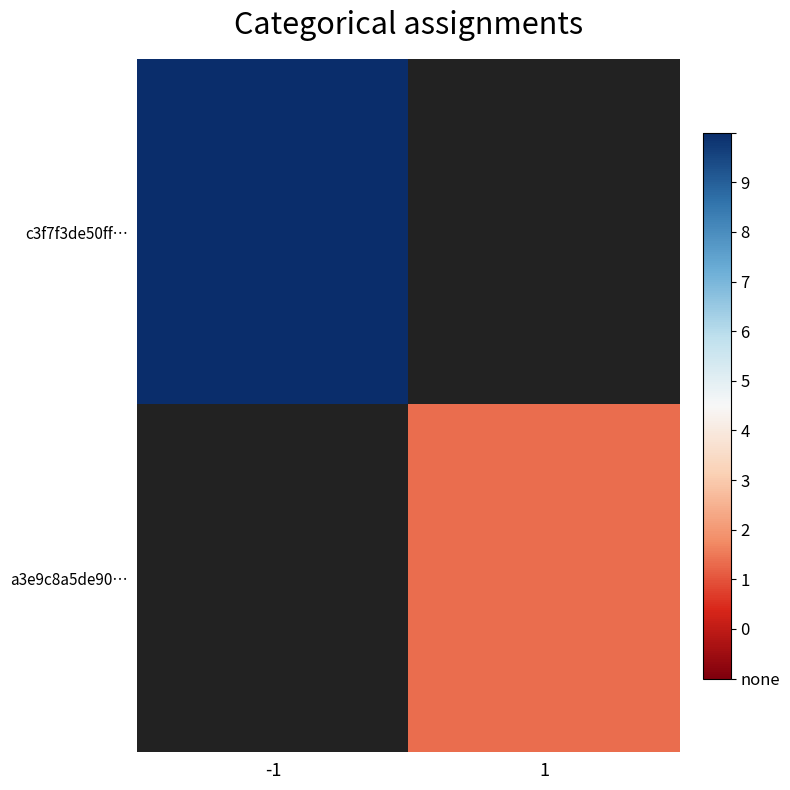

What is the minimum value shown in the chart?

15.0